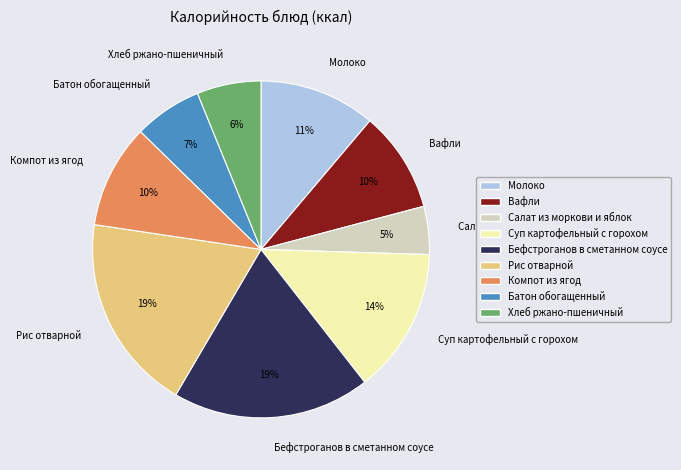

Which has a higher value, Компот из ягод or Рис отварной?

Рис отварной